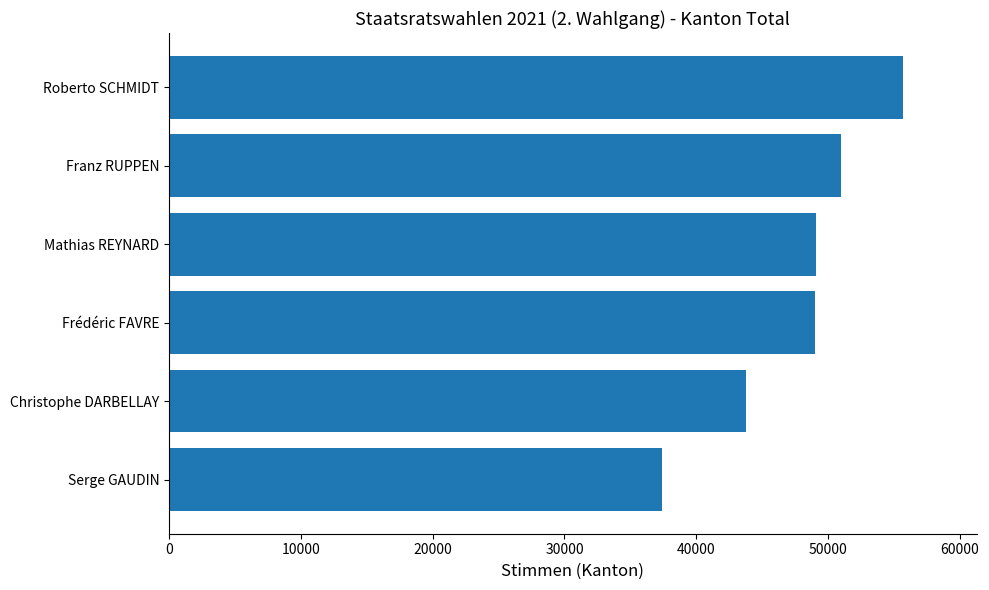

What is the difference between the values at Roberto SCHMIDT and Mathias REYNARD?

6604